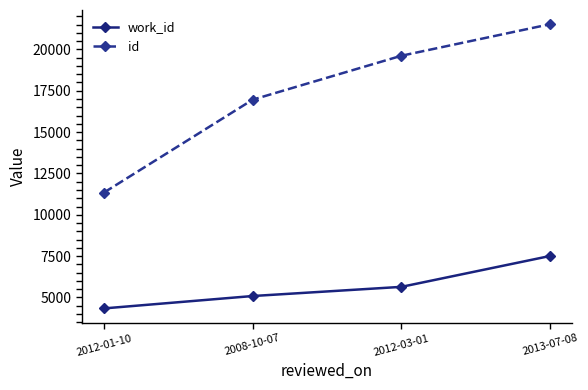

Reading left to right, transcribe all the data shown in this chart.

work_id: 2012-01-10=4339	2008-10-07=5088	2012-03-01=5642	2013-07-08=7509
id: 2012-01-10=11346	2008-10-07=16960	2012-03-01=19616	2013-07-08=21523